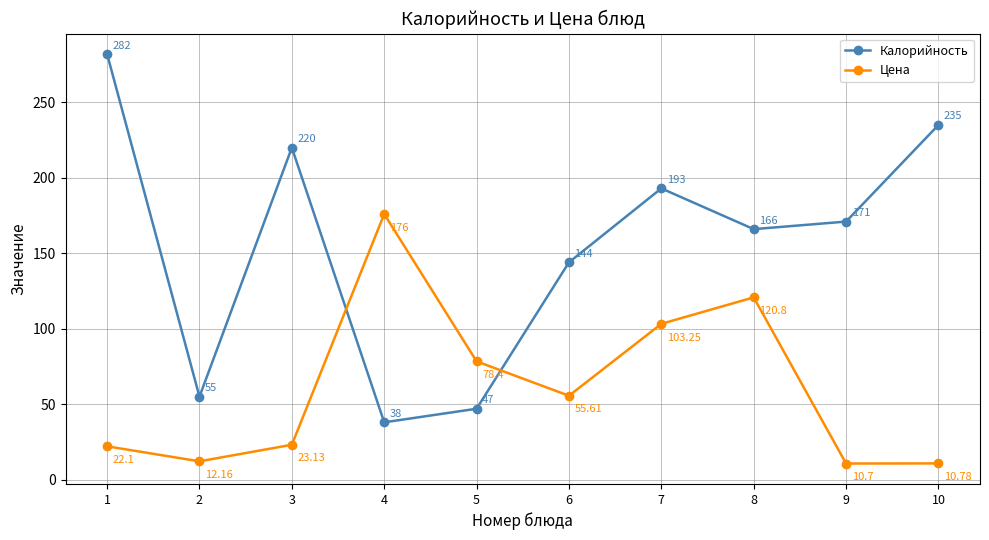

What is the value of the Калорийность point at the 6th from the left?

144.0